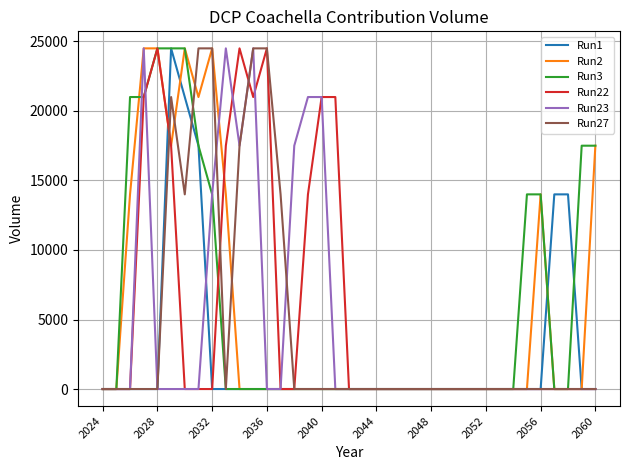

What is the maximum value shown in the chart?

24500